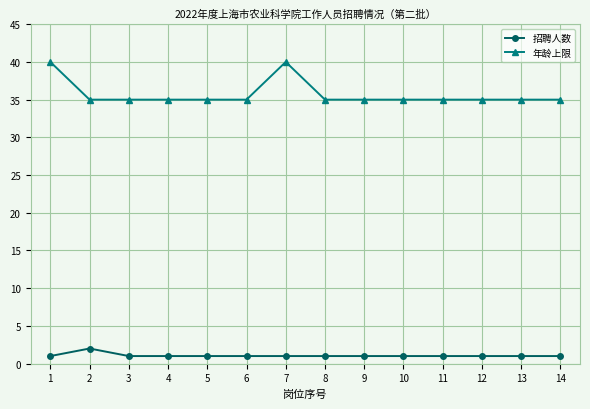

Which series has the largest total across all categories?

年龄上限